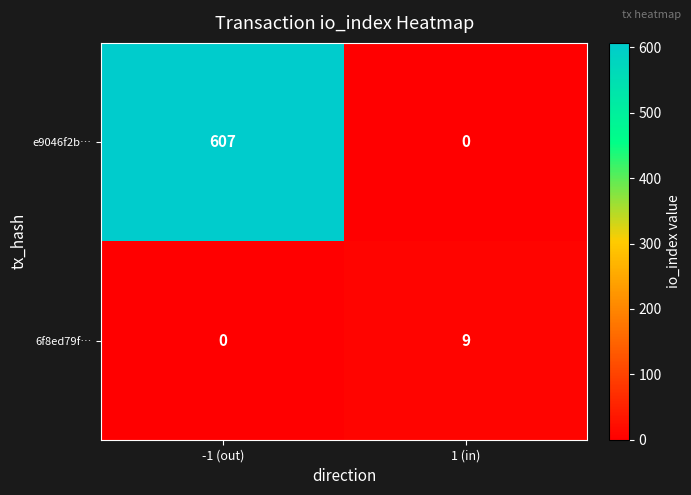

The 6f8ed79f… series shows -5 at -1 (out). True or false?

False